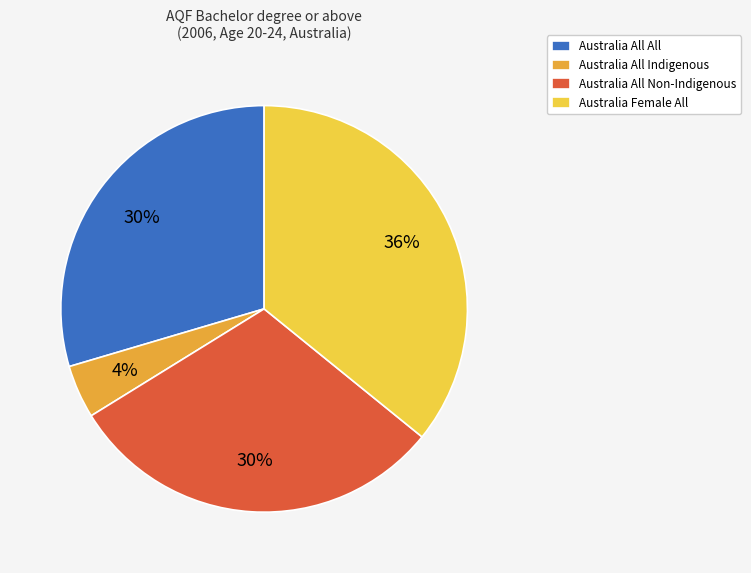

Is the sum of Australia All All and Australia All Non-Indigenous greater than half?

Yes